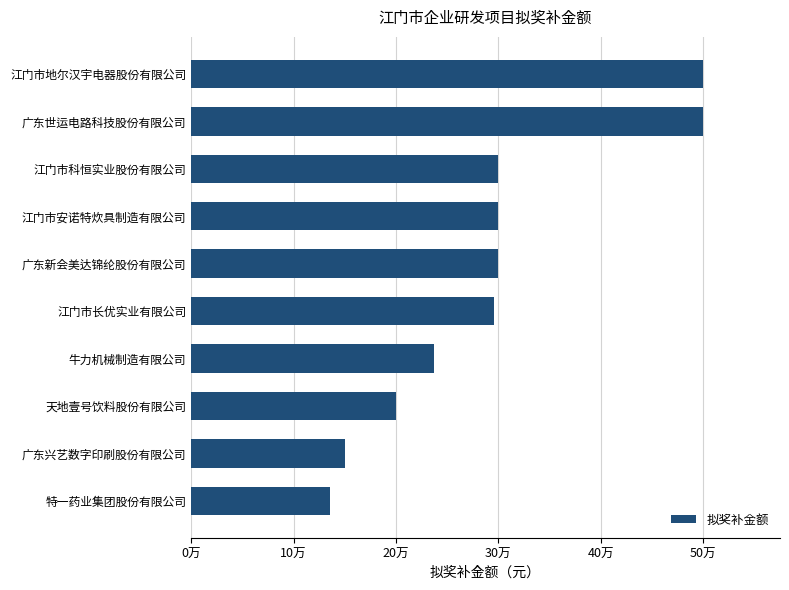

Which label corresponds to the smallest value in the chart?

特一药业集团股份有限公司